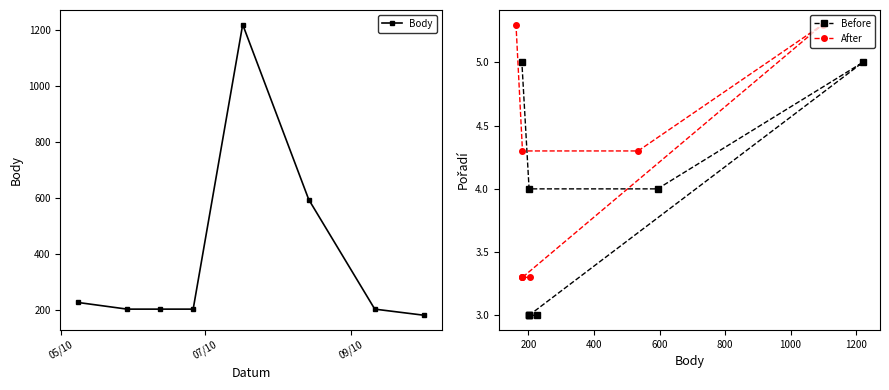

What is the difference between the second highest and minimum values in the Body series?

414.0